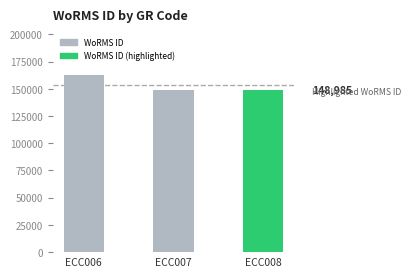

What is the value of the 1st bar from the left?

163013